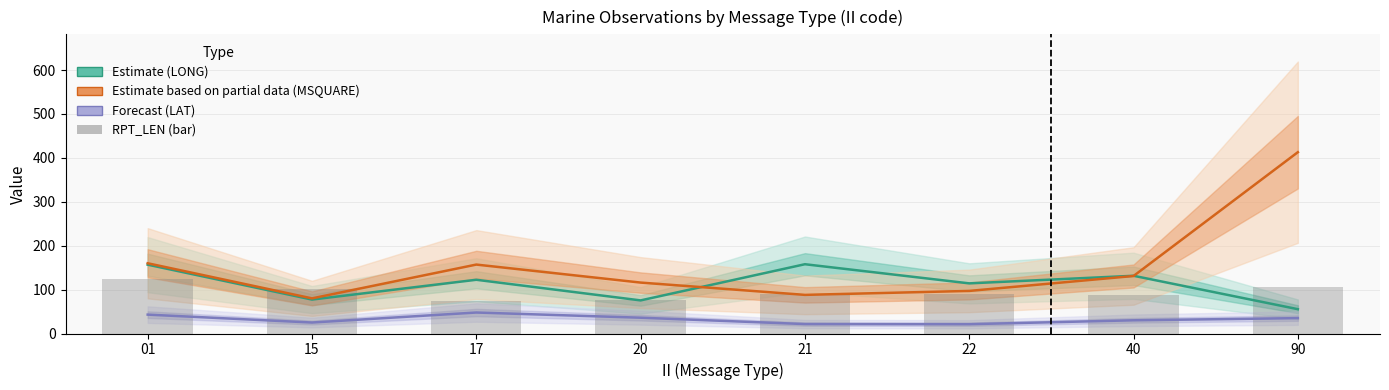

What is the difference between the highest and lowest values at 21?

136.3